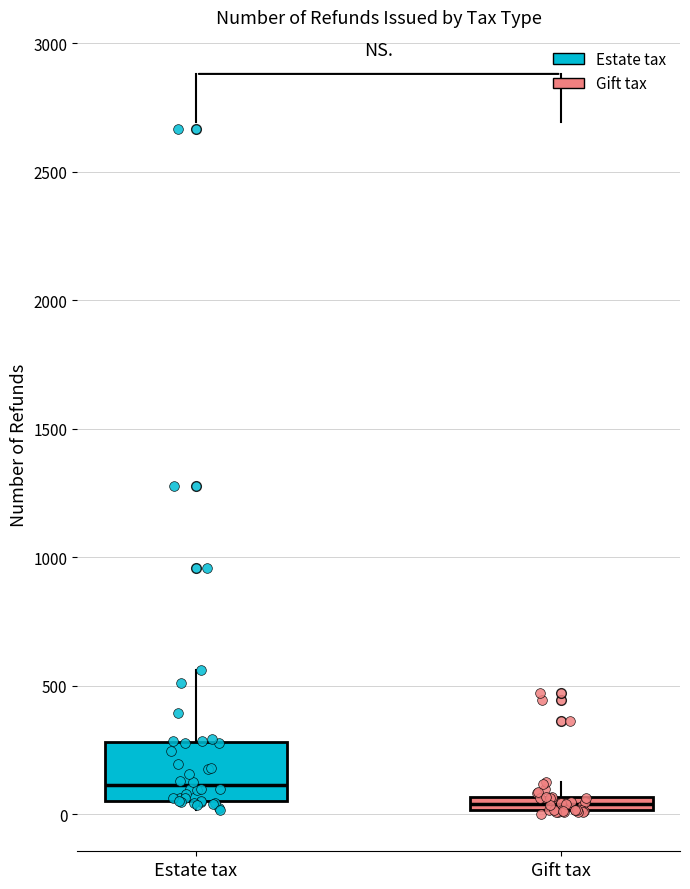

Which box has the highest median line?

Estate tax